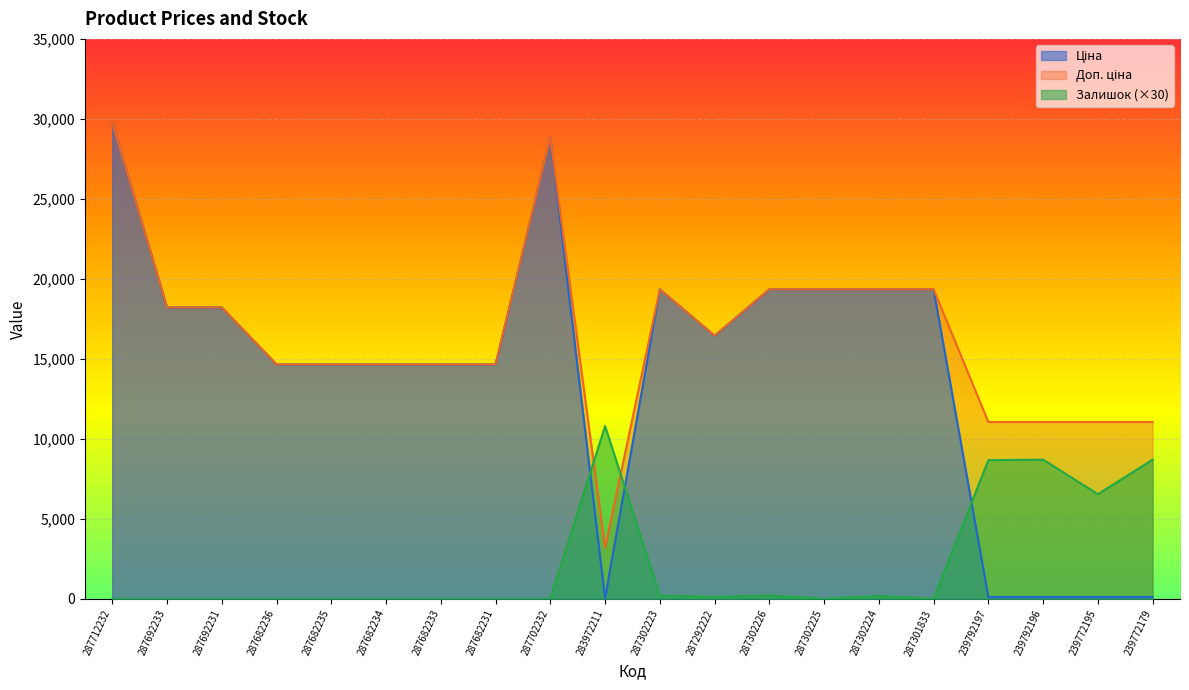

At which category is the sum across all series the highest?

287712232